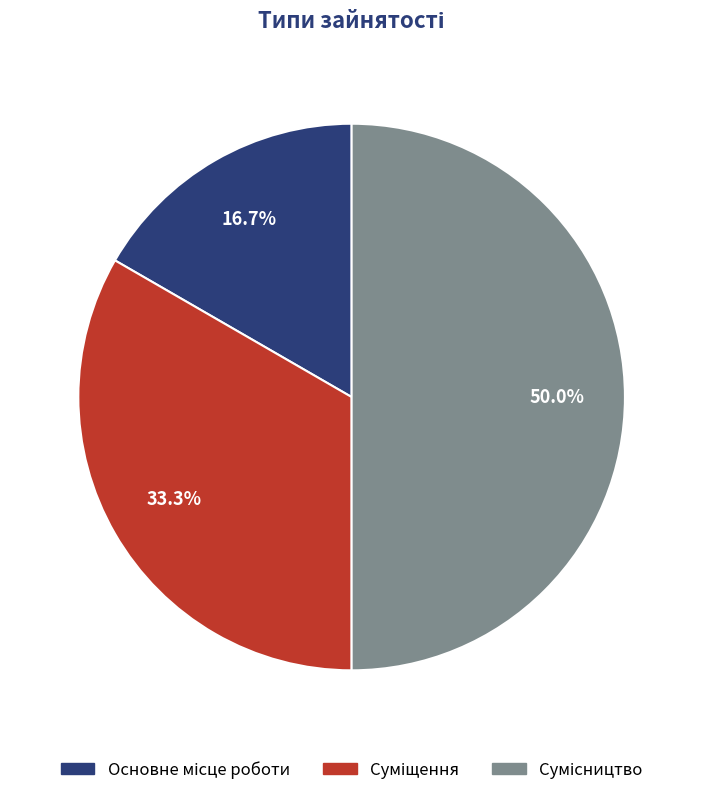

What is the largest slice in the pie chart?

Сумісництво